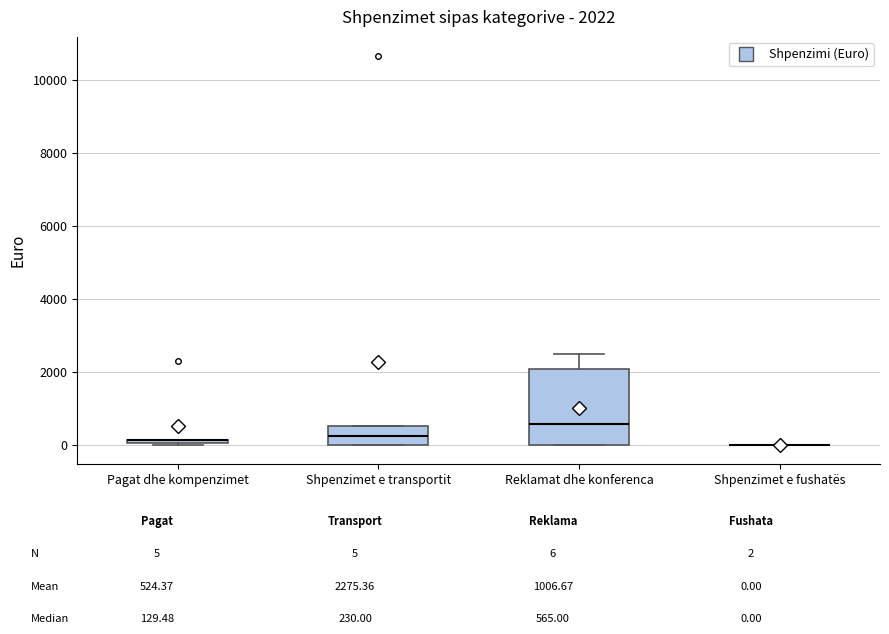

Comparing the boxes themselves (not the whiskers), which one is the tallest?

Reklamat dhe konferenca